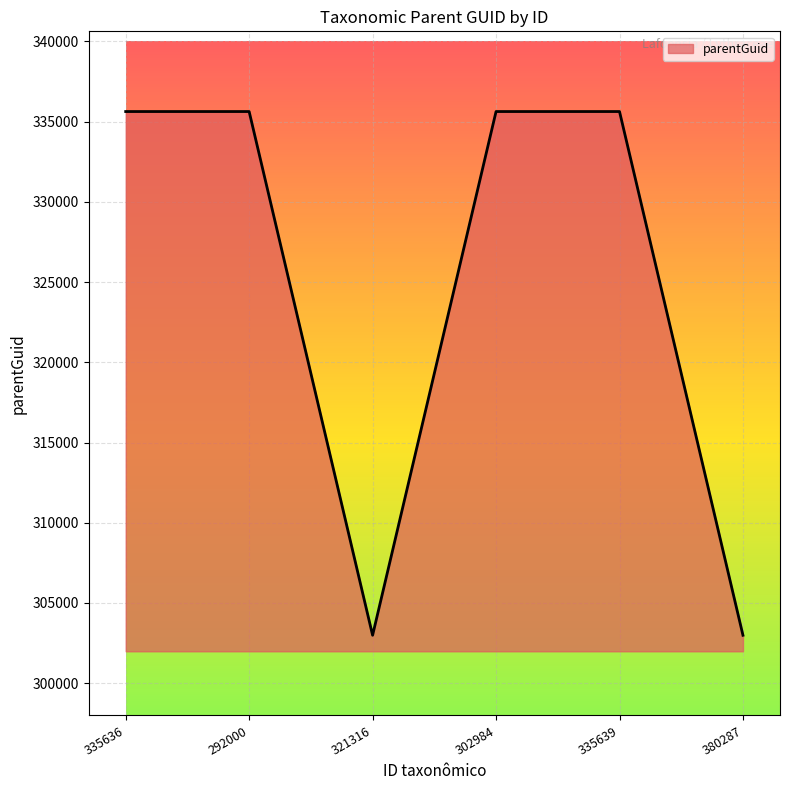

Does the chart display data point markers on the line(s)?

No